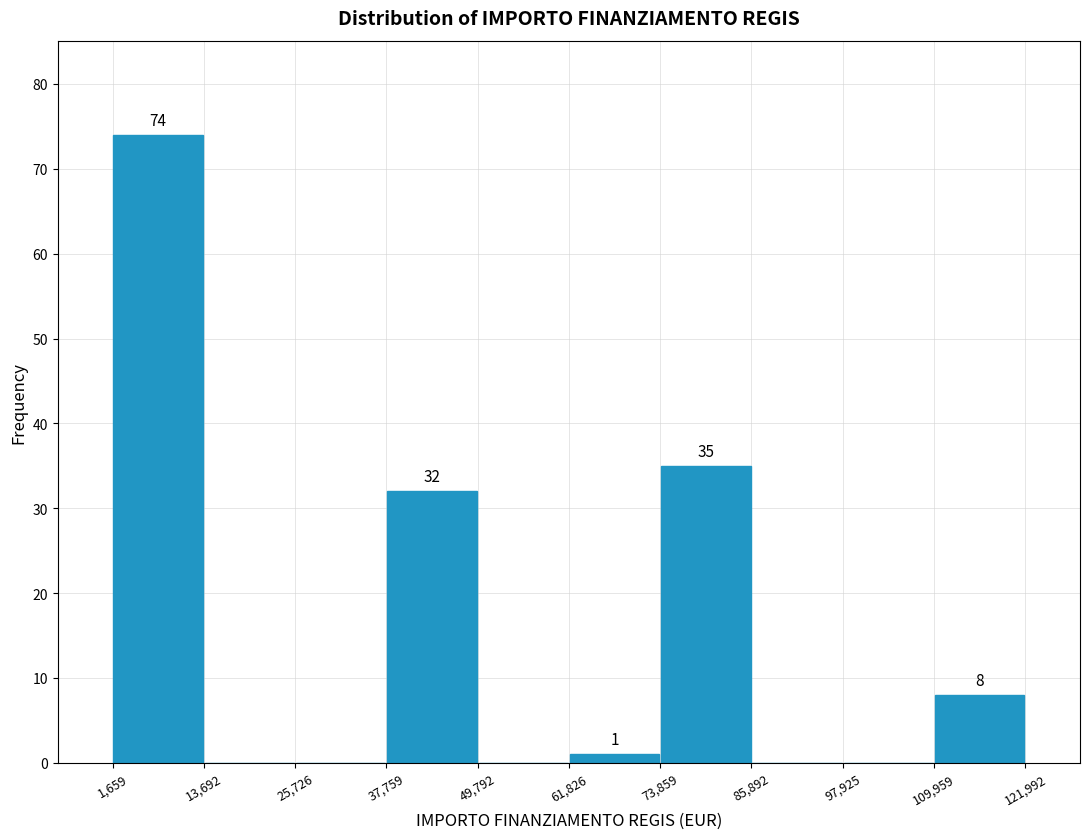

Over which range of the x-axis is the bar tallest?

1,659 to 13,692